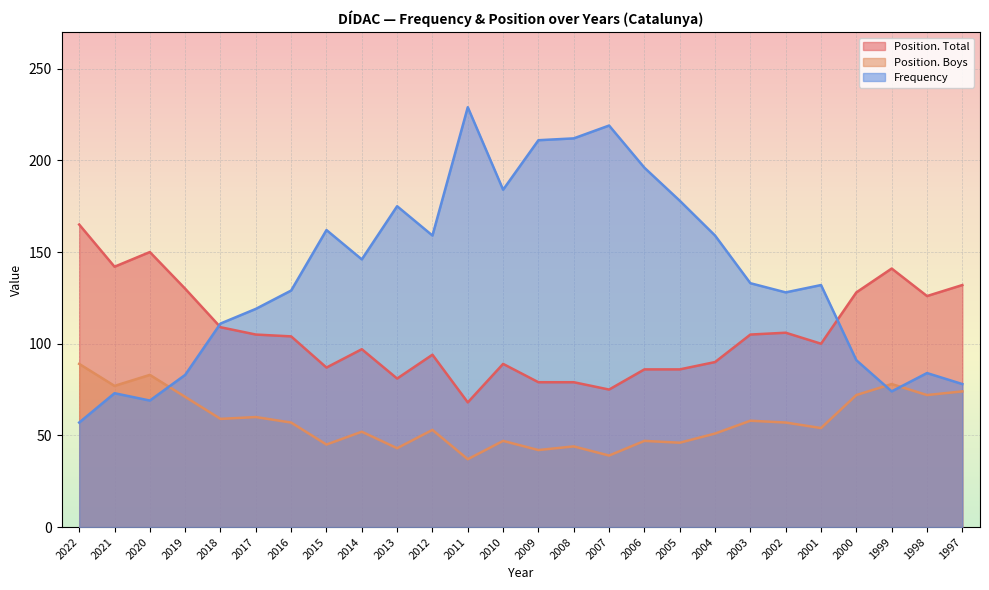

How many data points in Position. Boys are above 57?

11